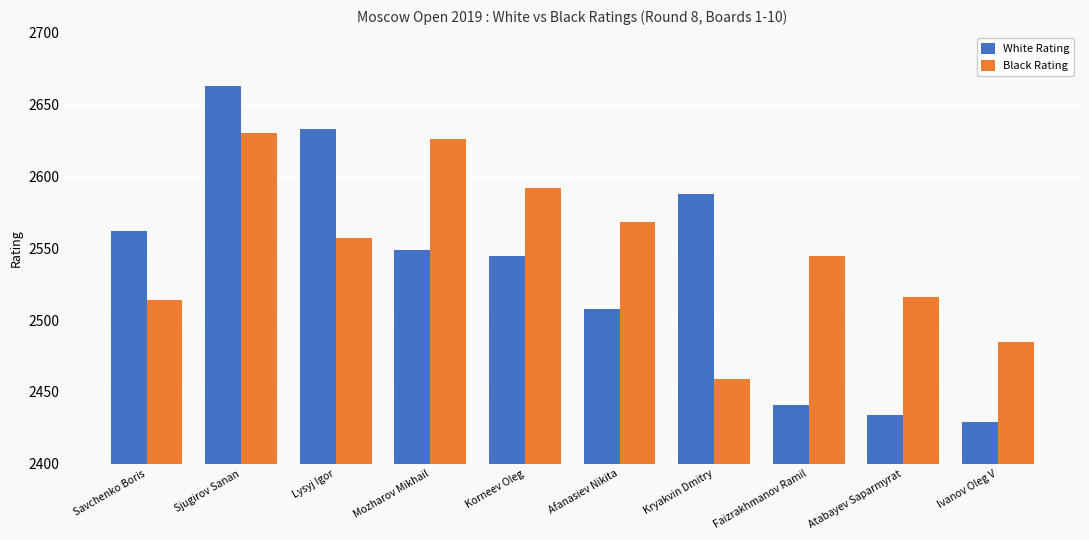

How many groups of bars are there?

10